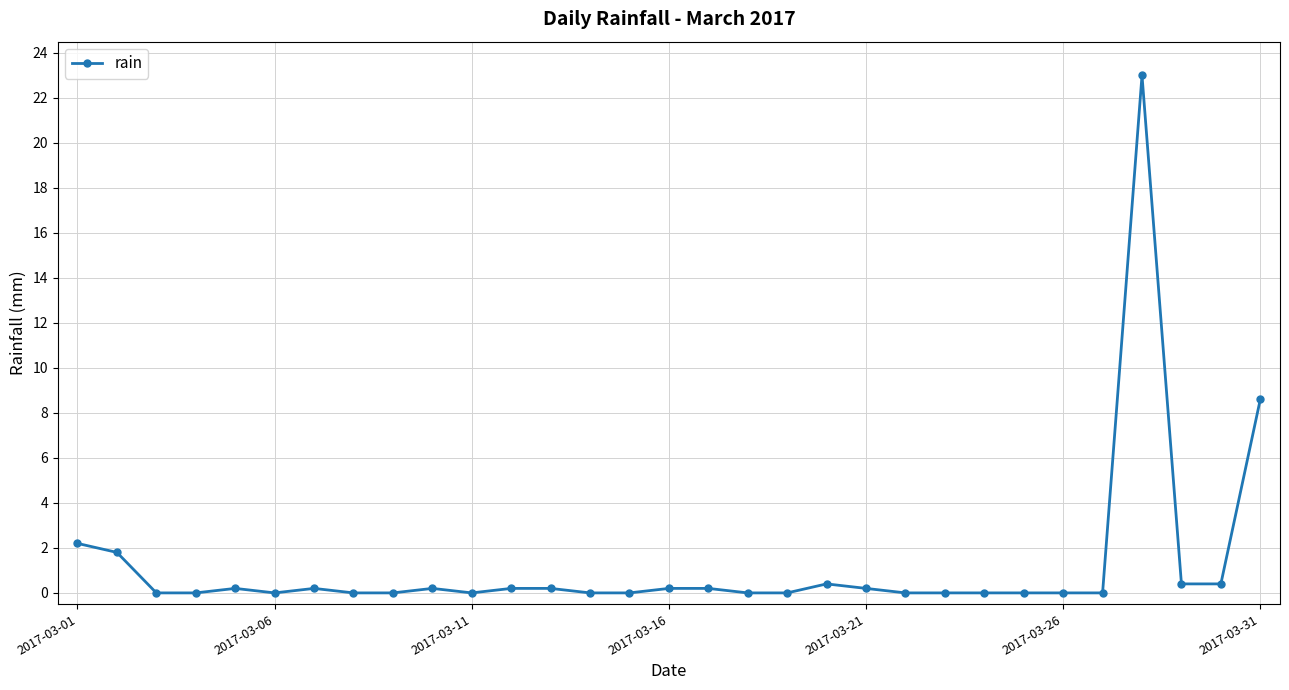

What is the value of the 28th point from the left?

23.0